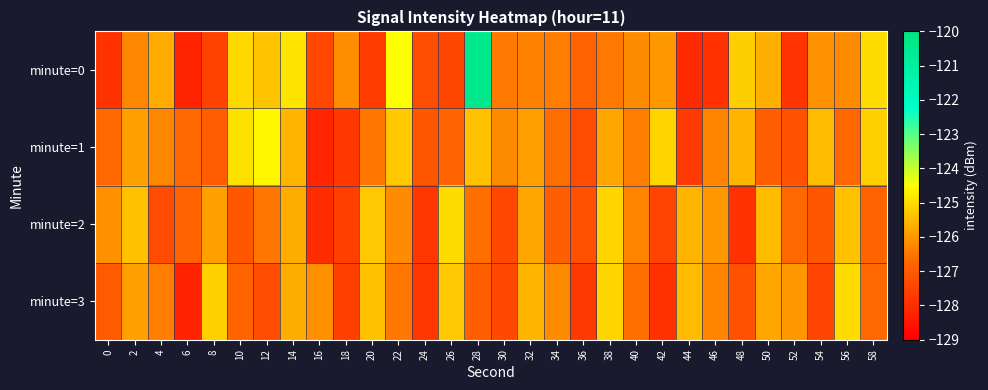

Which label corresponds to the smallest value in the chart?

6